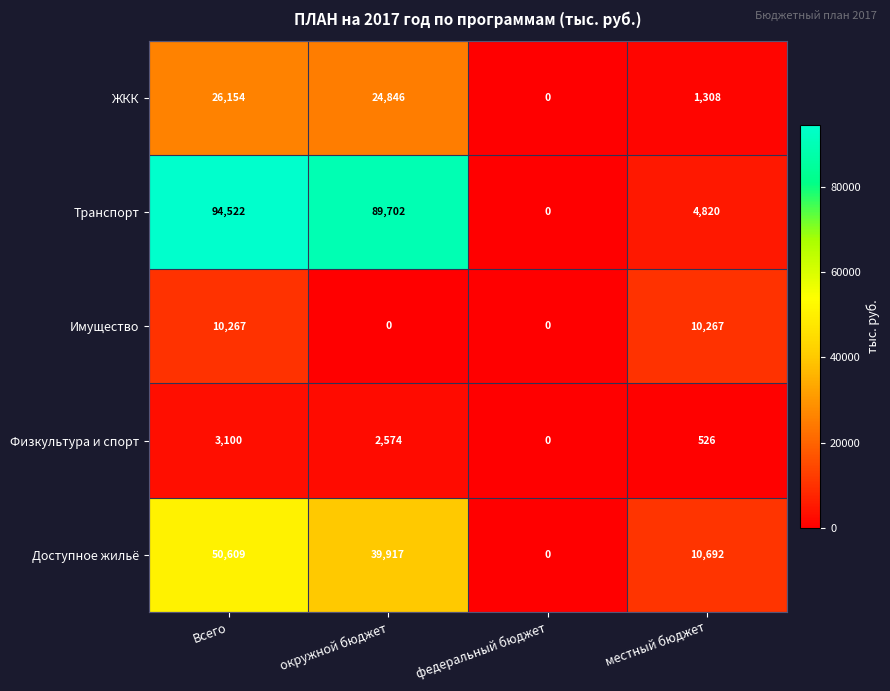

Is it true that Физкультура и спорт equals 863 at местный бюджет?

False